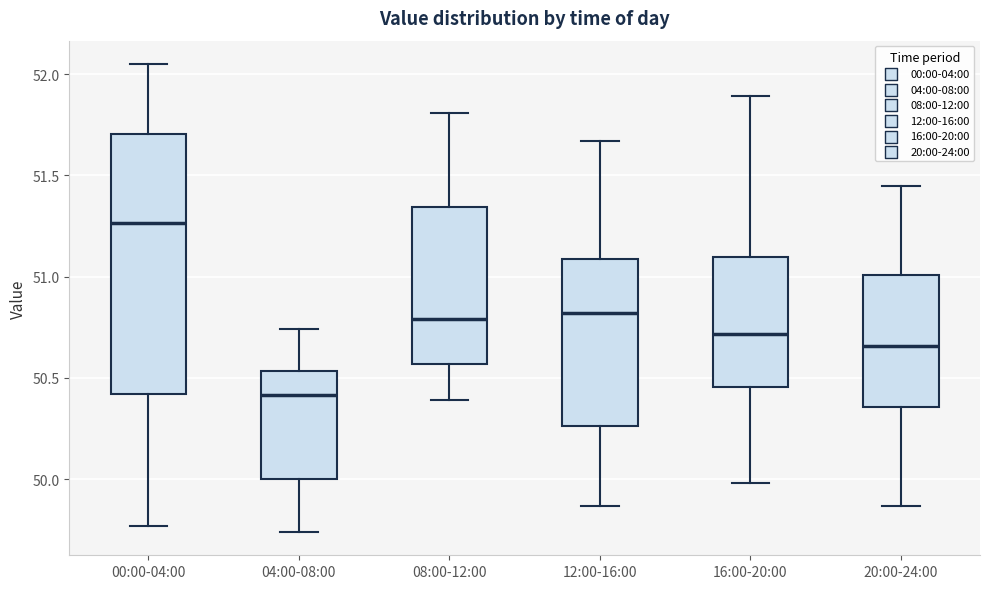

Which box is the tallest, from its lower edge to its upper edge?

00:00-04:00